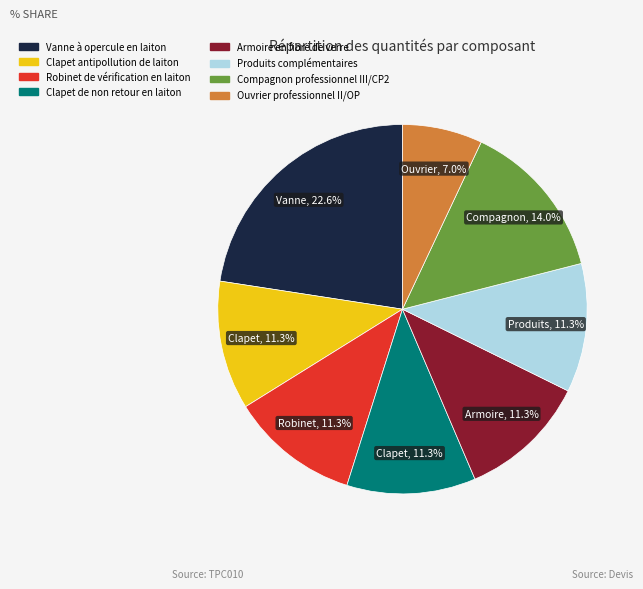

What is the ratio of the value at Armoire en fibre de verre to the value at Vanne à opercule en laiton?

0.5